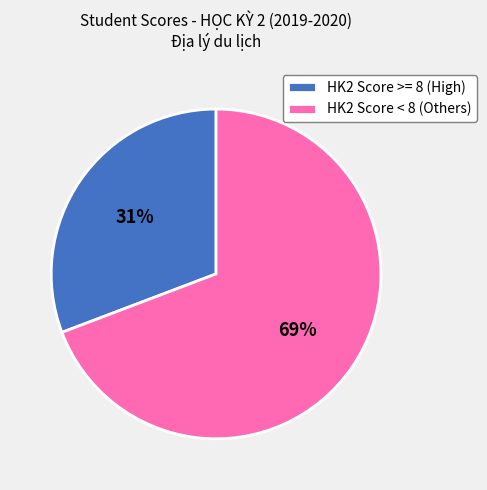

What percentage is the HK2 Score < 8 (Others) slice, to the nearest percent?

69%